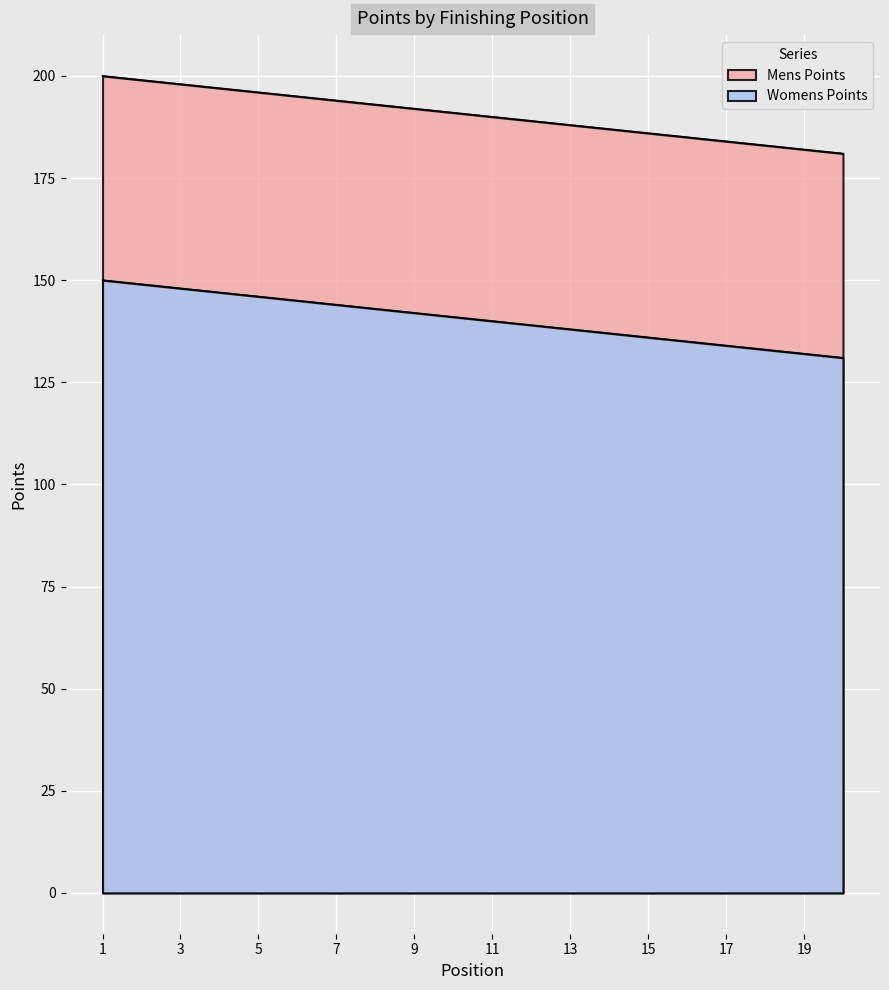

Reading left to right, list all the values displayed in this chart.

Mens Points: 200	199	198	197	196	195	194	193	192	191	190	189	188	187	186	185	184	183	182	181
Womens Points: 150	149	148	147	146	145	144	143	142	141	140	139	138	137	136	135	134	133	132	131